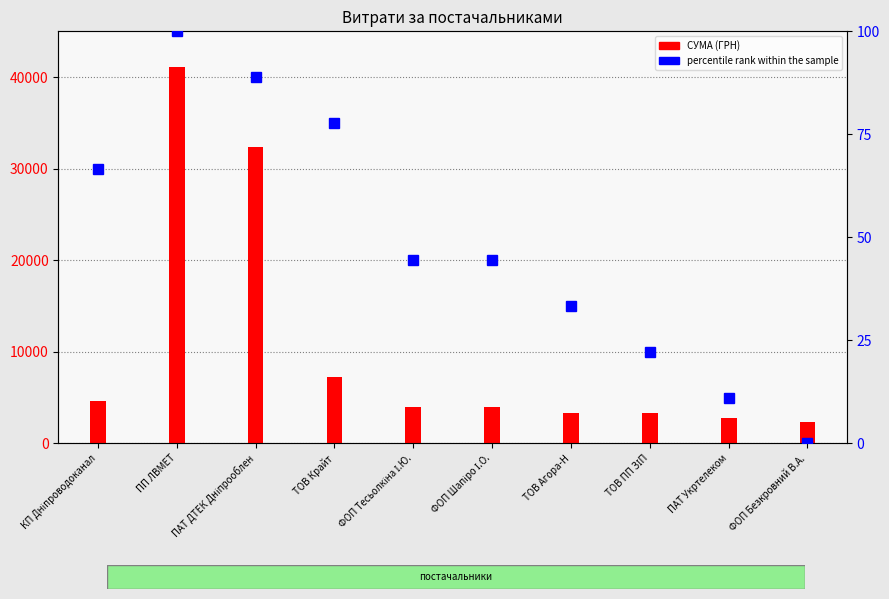

How many values are below 3920?

4